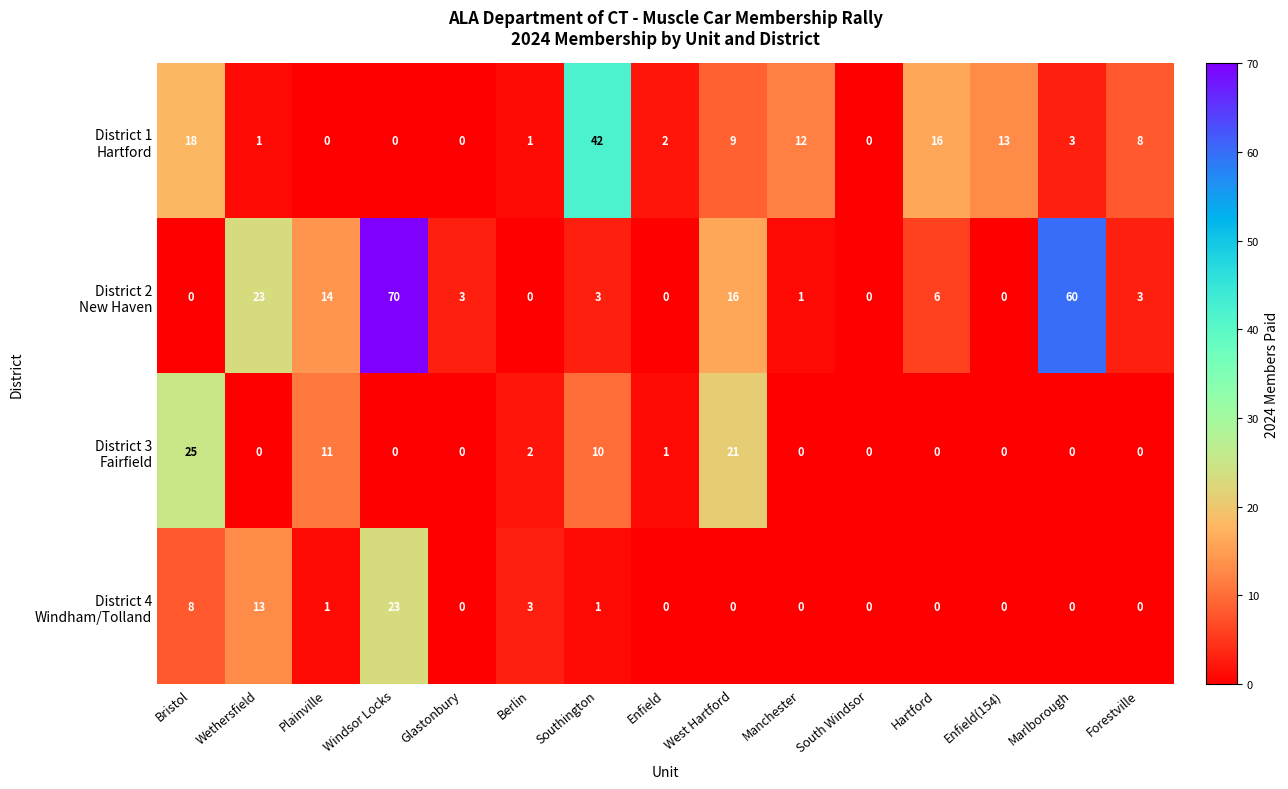

What is the greatest value displayed?

70